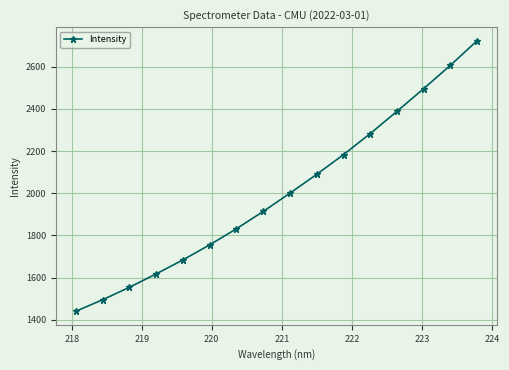

What is the difference between the maximum and second lowest values?

1227.7